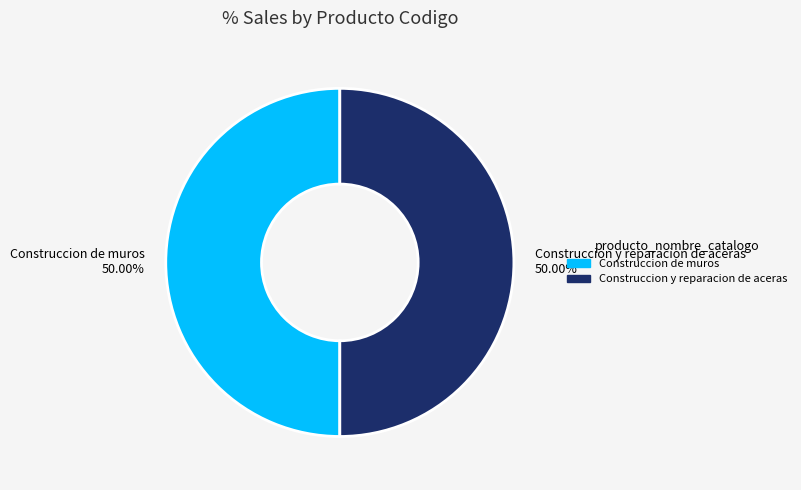

What is the ratio of the value at Construccion y reparacion de aceras to the value at Construccion de muros?

1.0